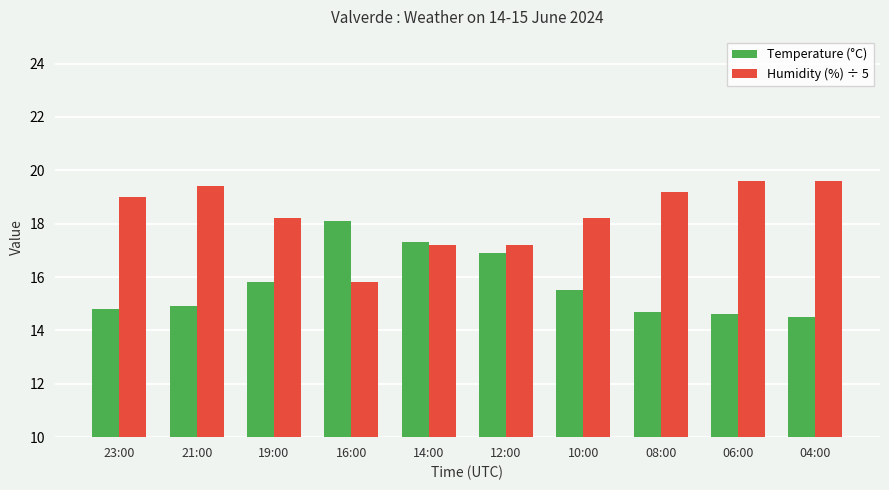

What is the label of the 3rd bar from the right?

08:00